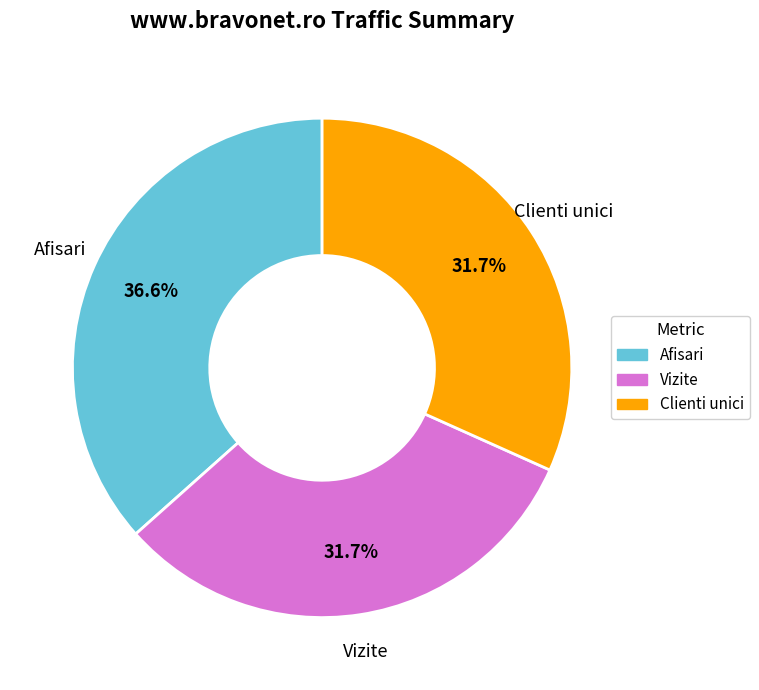

Does any single category account for the majority?

No